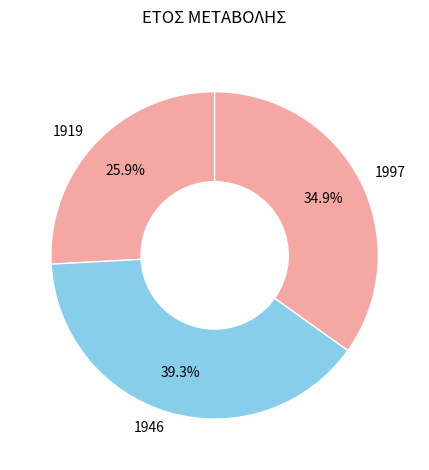

To the nearest percent, what is the difference between the largest and smallest slice percentages?

13%